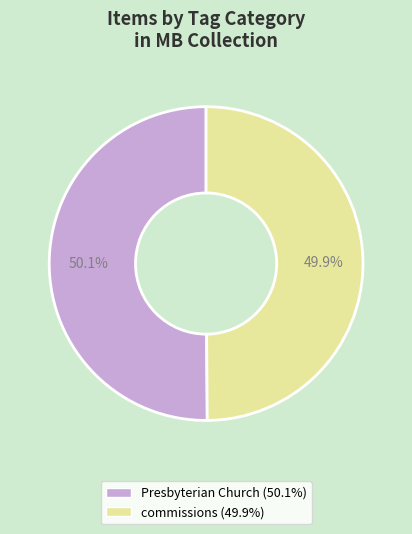

What percentage is the commissions slice, to the nearest percent?

50%